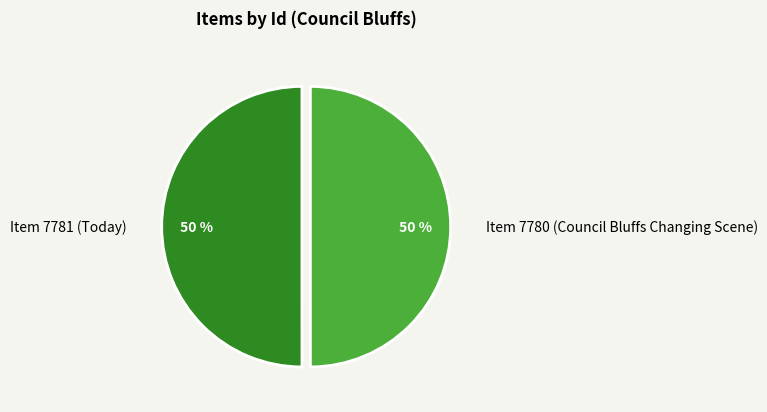

True or false: Item 7780 (Council Bluffs Changing Scene) accounts for 50% of the total.

True